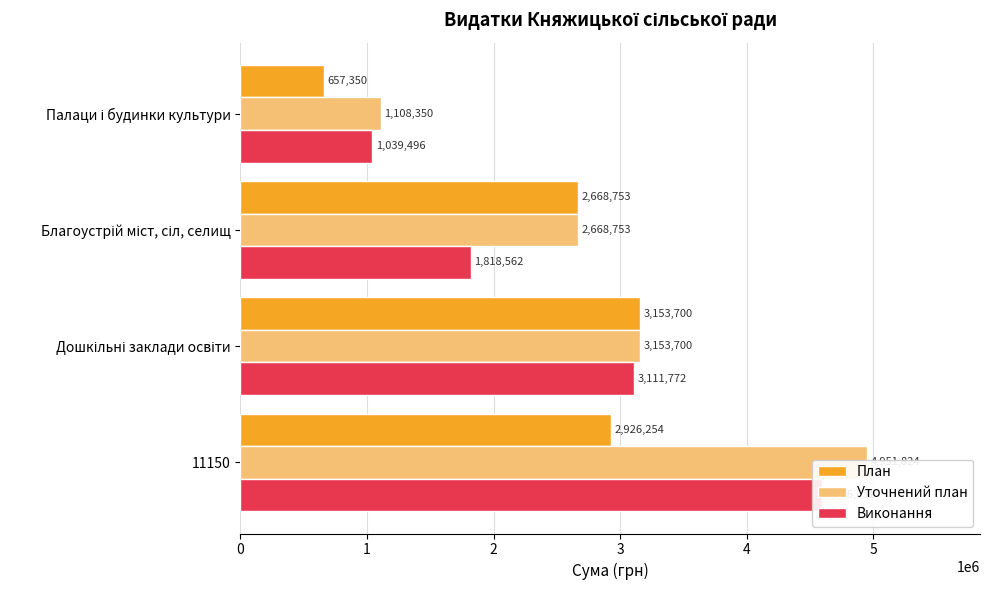

How many data points in Уточнений план are above 3153700?

1